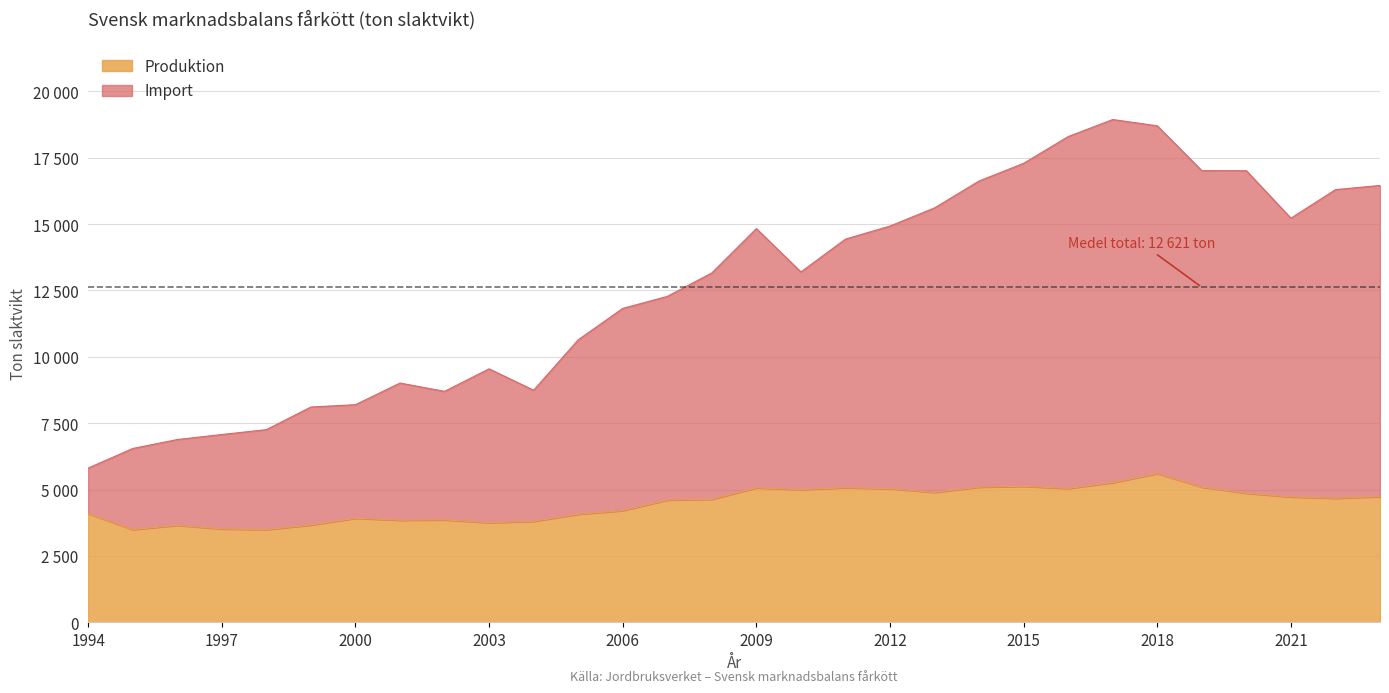

Does the chart display data point markers on the line(s)?

No